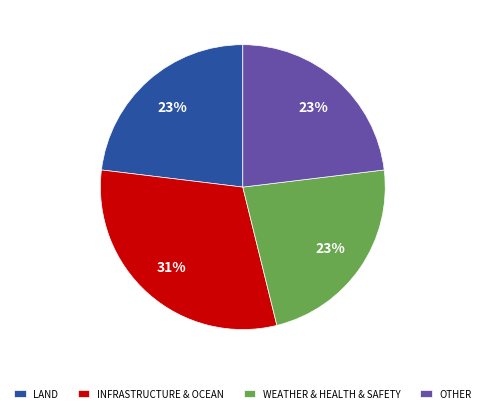

True or false: WEATHER & HEALTH & SAFETY accounts for 23% of the total.

True